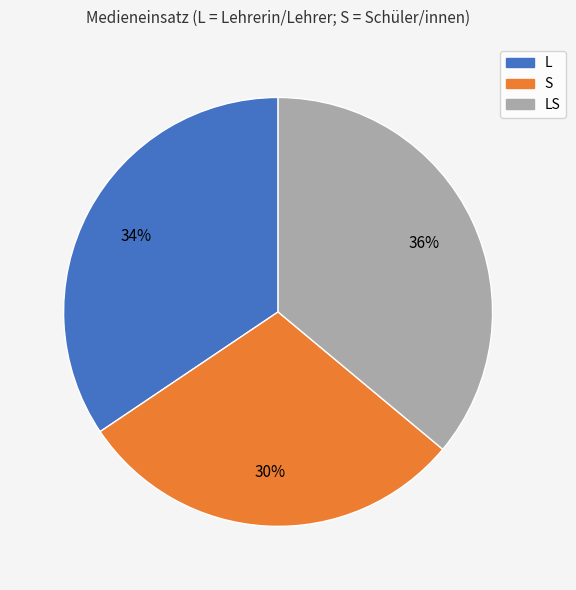

Does any single category account for the majority?

No